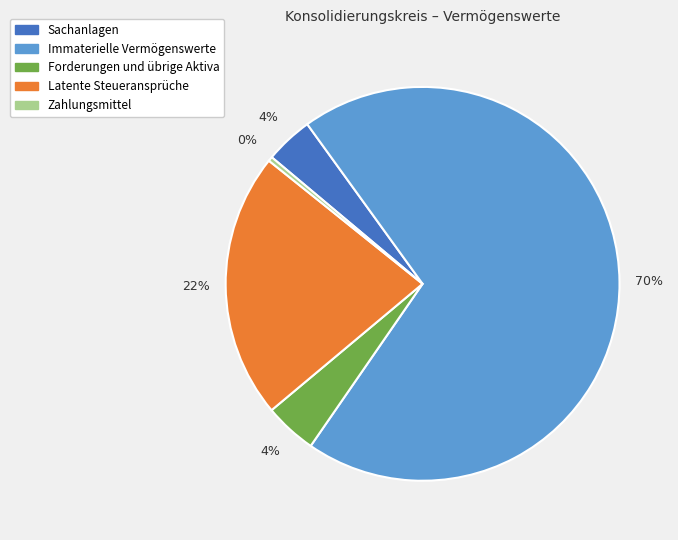

True or false: Immaterielle Vermögenswerte accounts for 70% of the total.

True